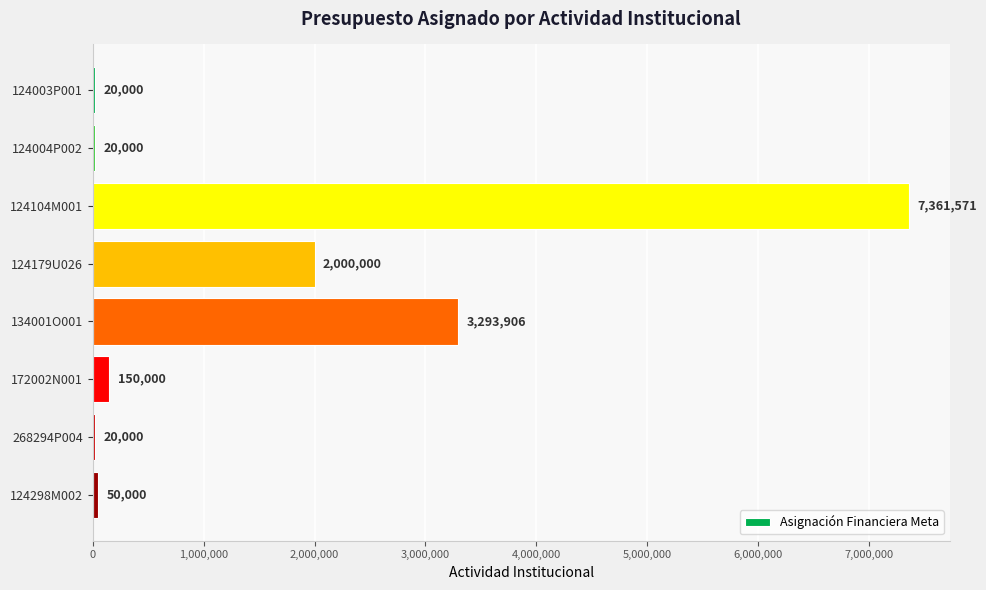

What is the sum of all values?

12915477